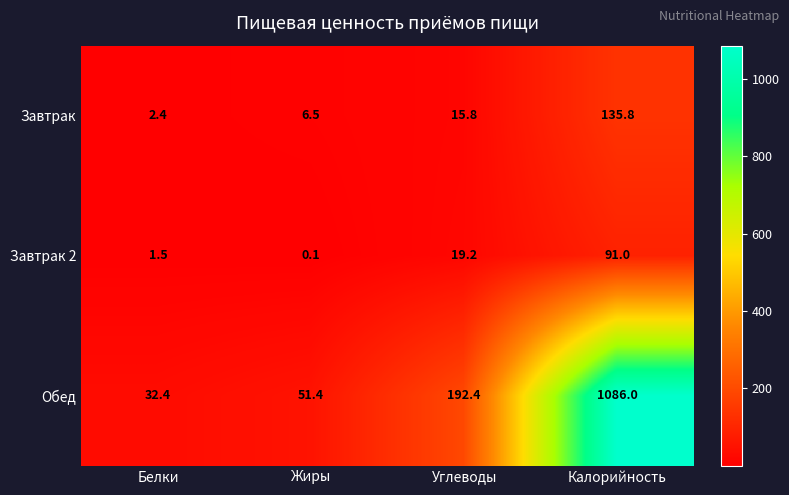

What is the difference between the maximum and minimum values in the Завтрак 2 series?

90.9